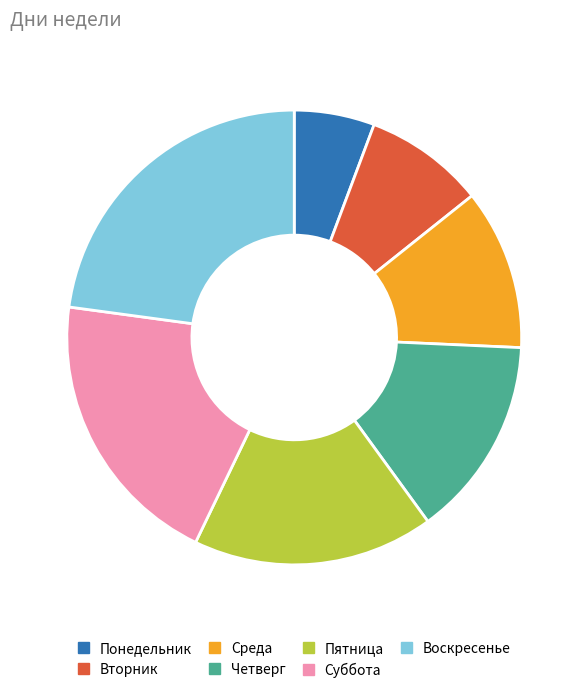

Count the number of slices in the pie.

7